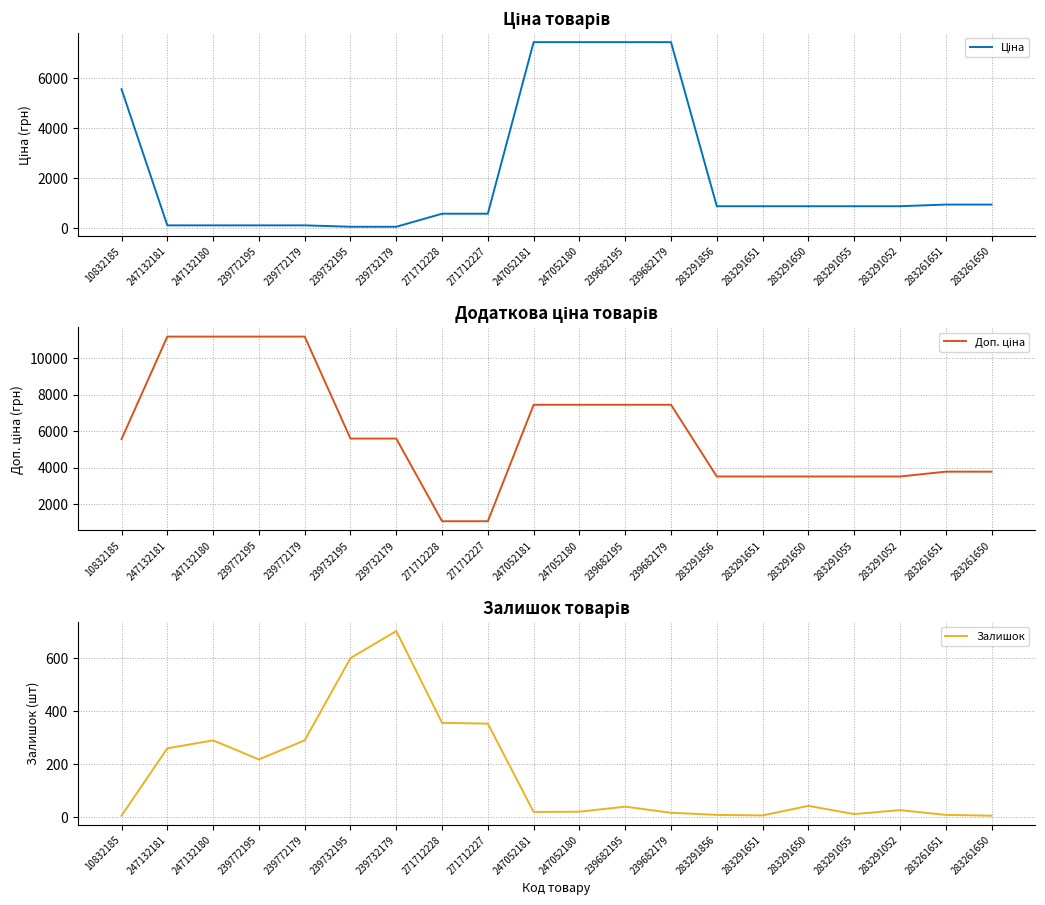

Count the number of data series in this chart.

3